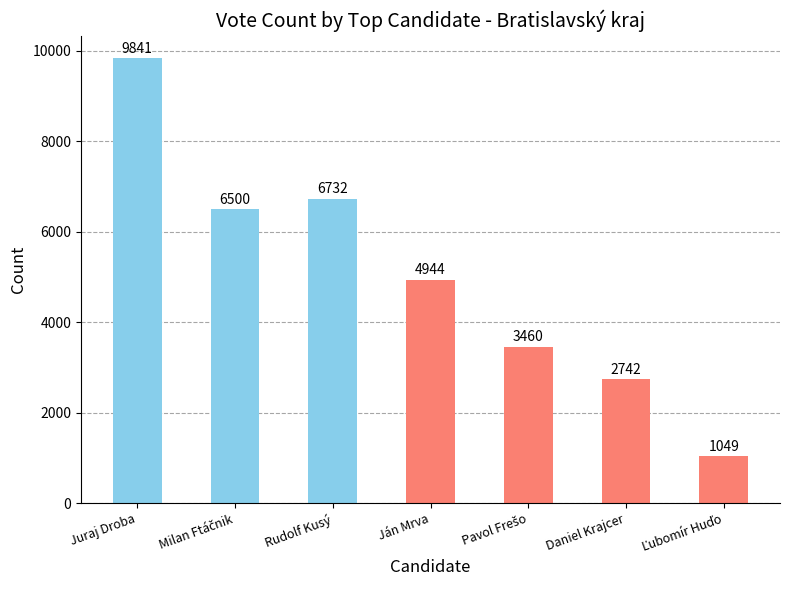

What is the smallest value displayed?

1049